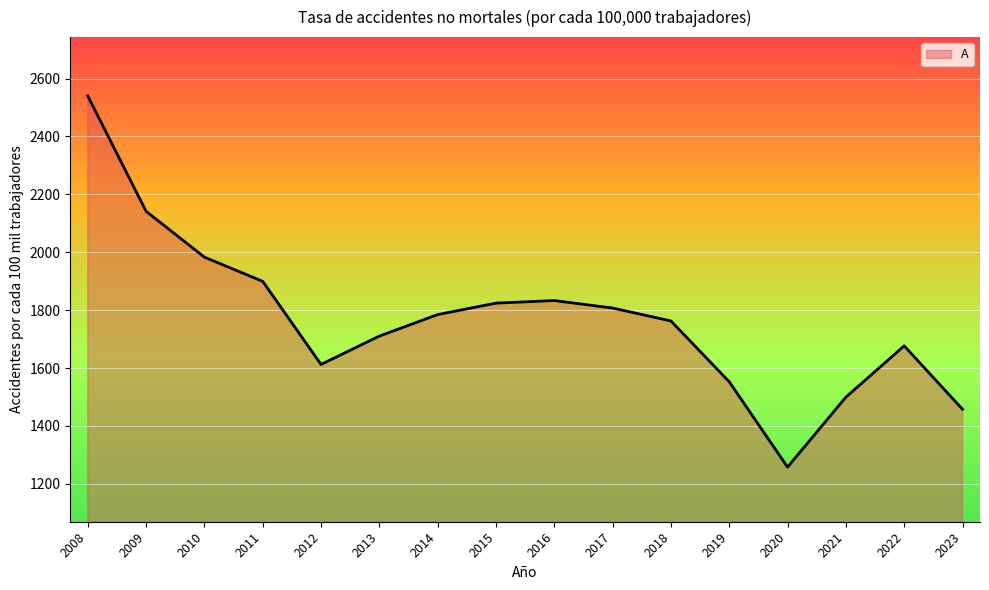

What is the ratio of the value at 2016 to the value at 2015?

1.0